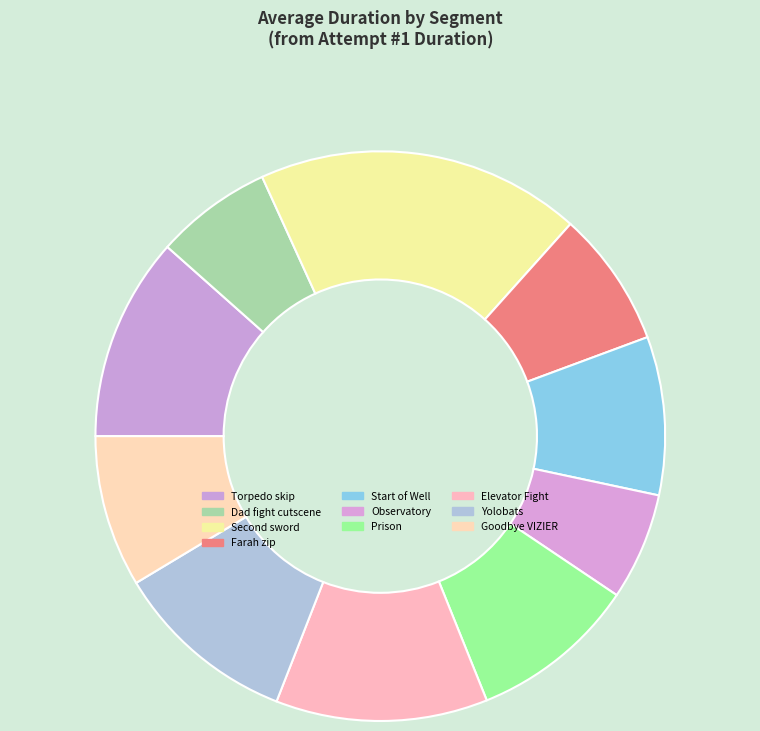

Count the number of slices in the pie.

10